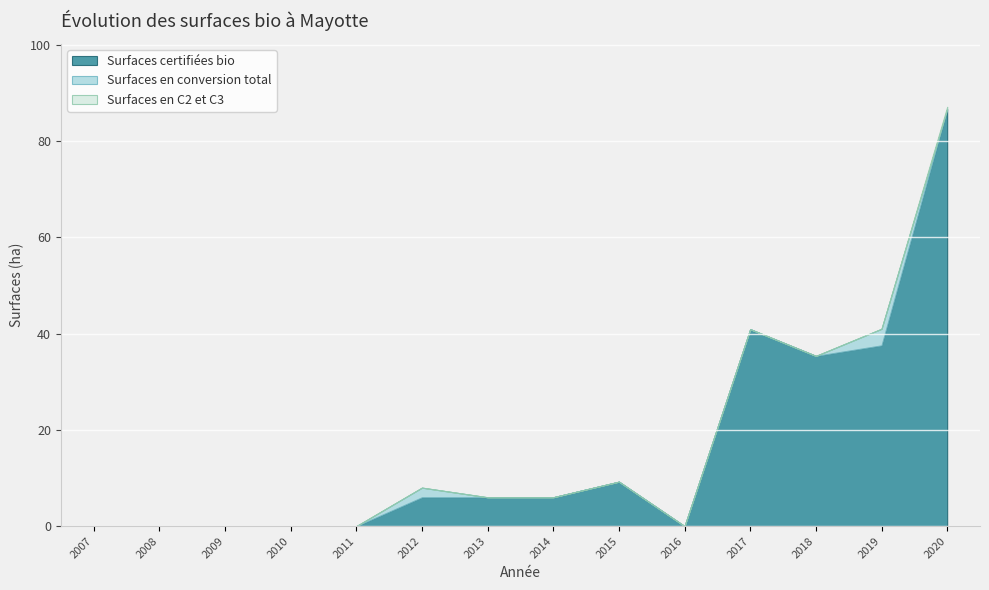

Rank the categories by Surfaces en C2 et C3 value from lowest to highest.

2007, 2008, 2009, 2010, 2011, 2012, 2013, 2014, 2015, 2016, 2017, 2018, 2019, 2020